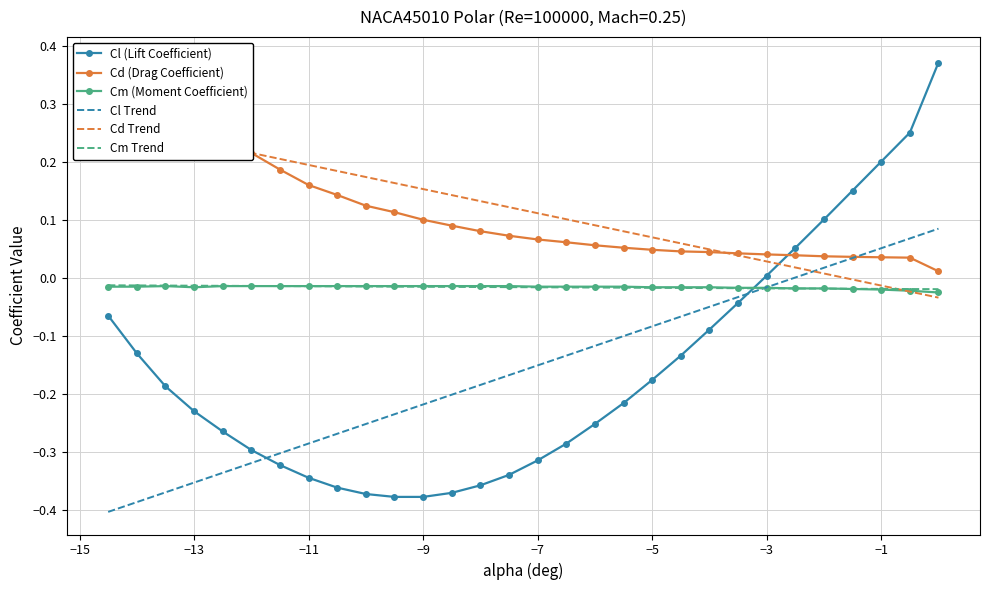

What is the sum of all Cd values?

3.5